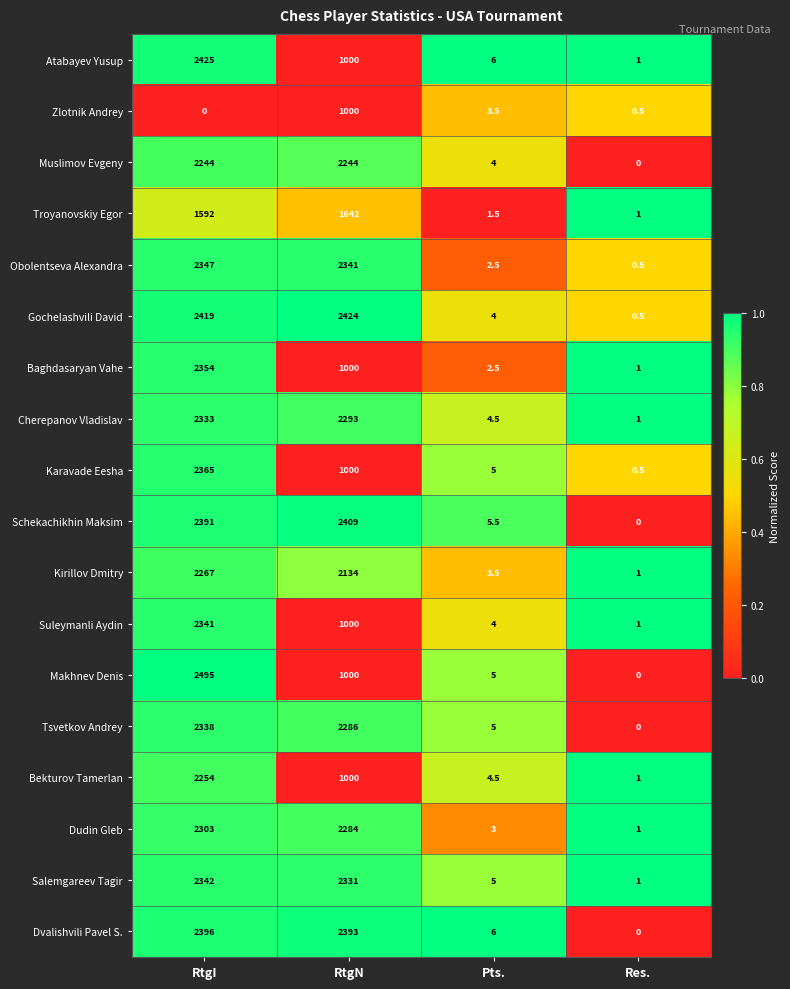

Count the number of categories in the chart.

4